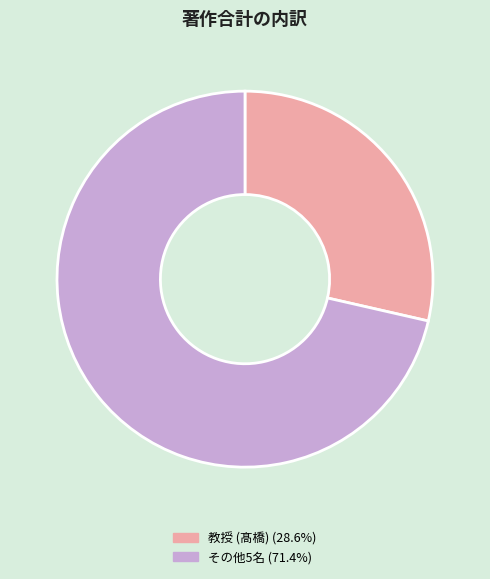

Does any single category account for the majority?

Yes